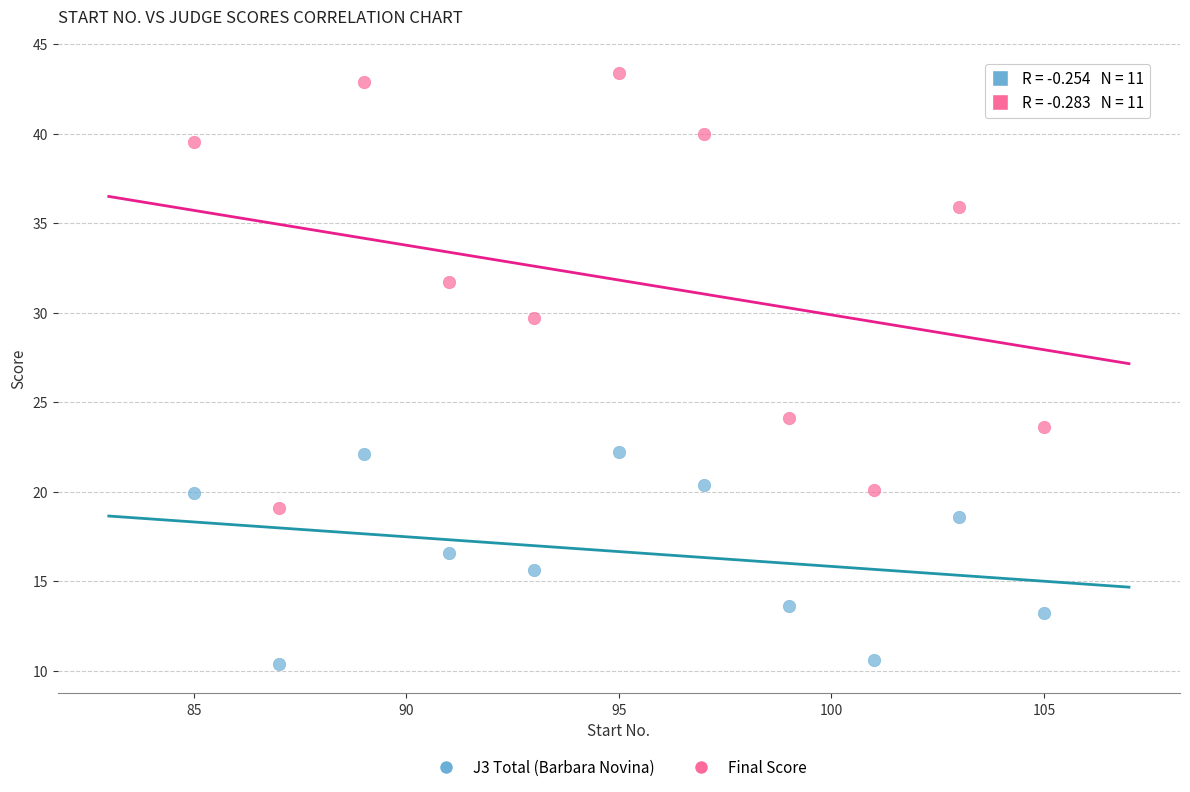

Across all series, what Y value is closest to 26?

24.1